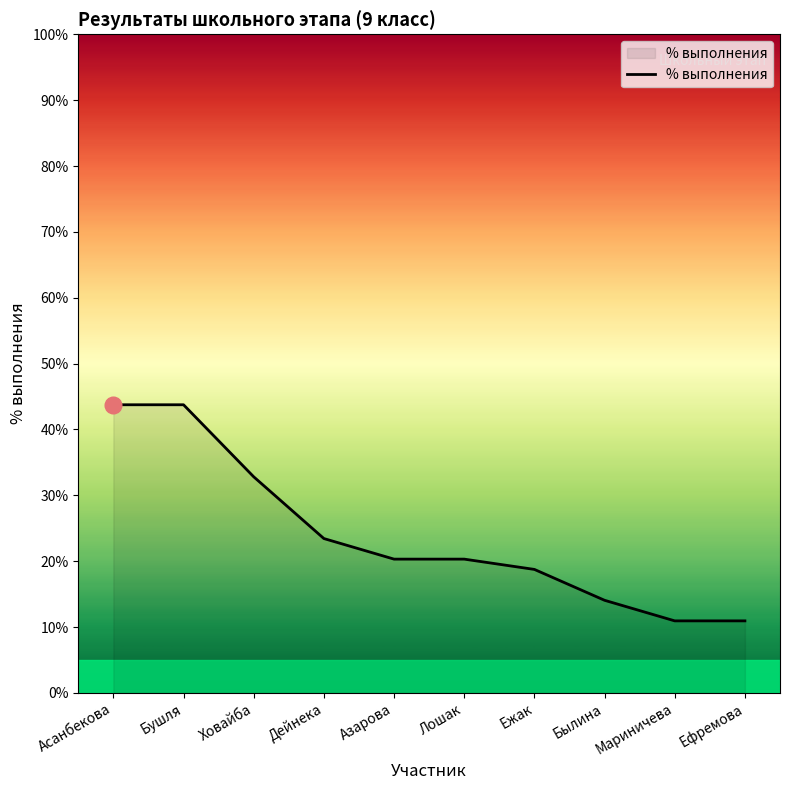

Does the chart display data point markers on the line(s)?

No